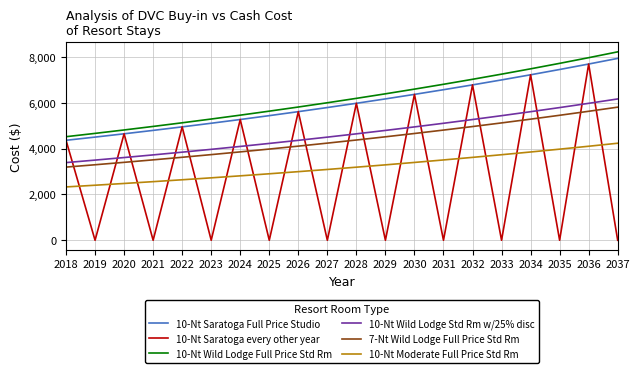

Which category has the highest value in the 10-Nt Moderate Full Price Std Rm series?

2037